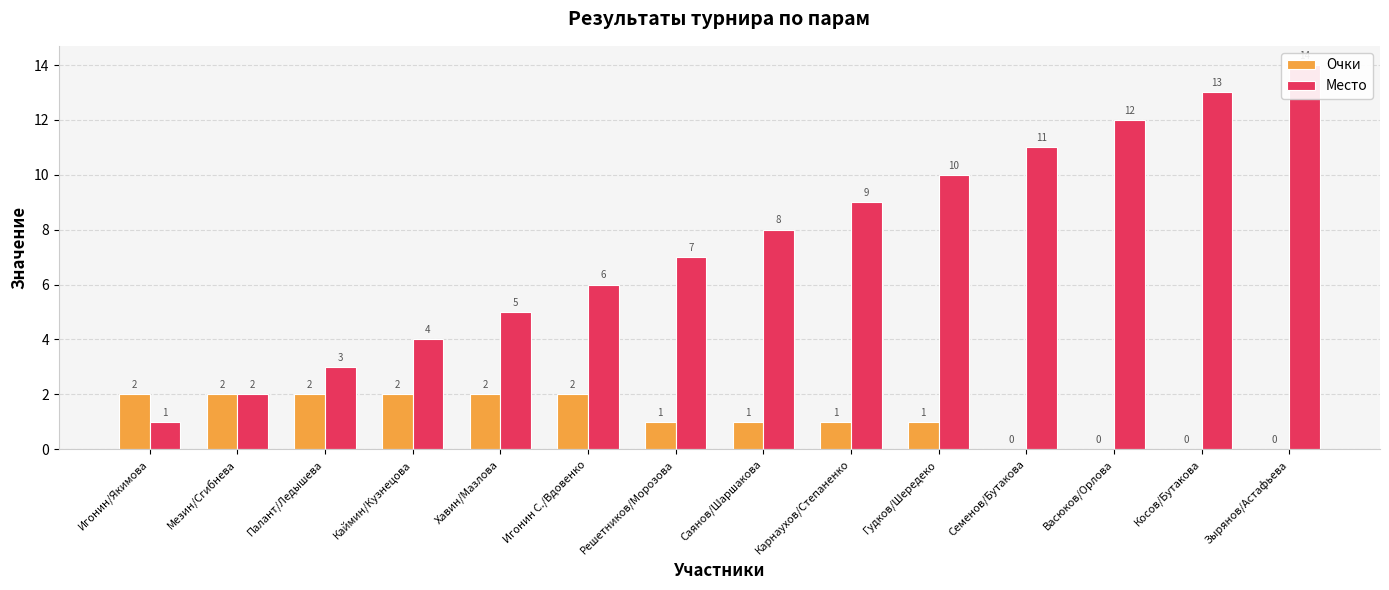

What is the sum of the Очки values at Игонин С./Вдовенко and Мезин/Сгибнева?

4